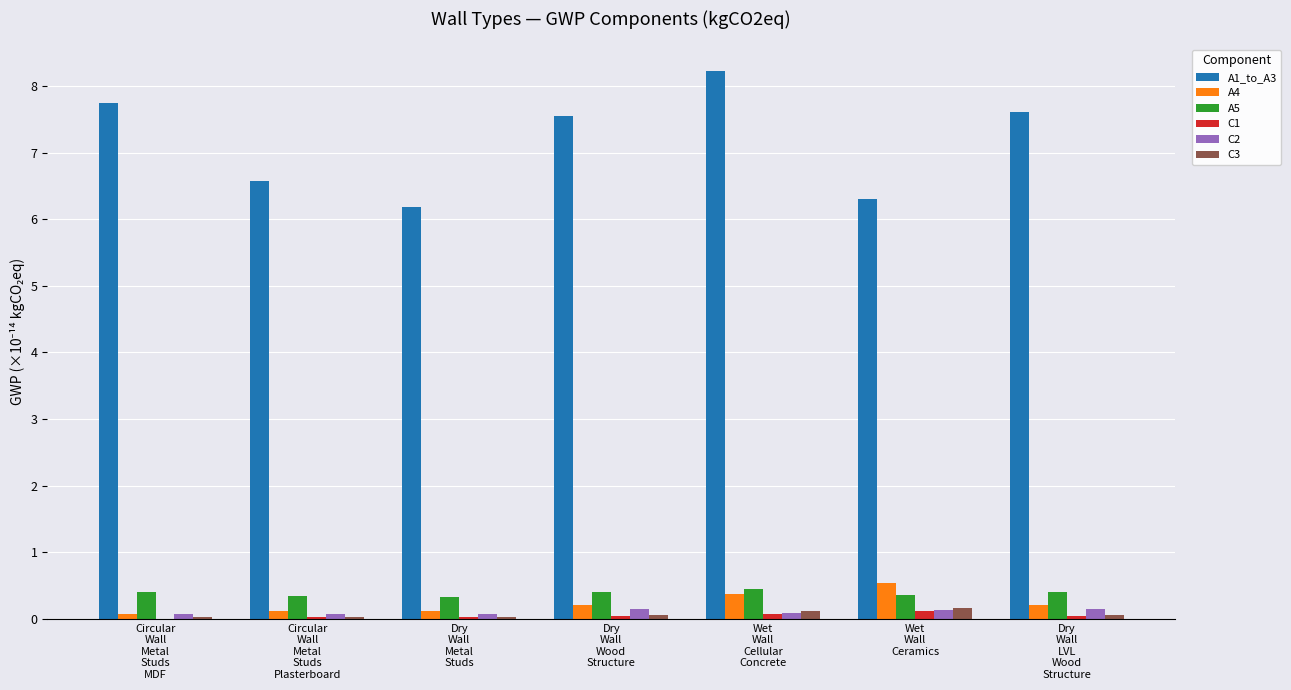

What is the greatest value displayed?

8.2